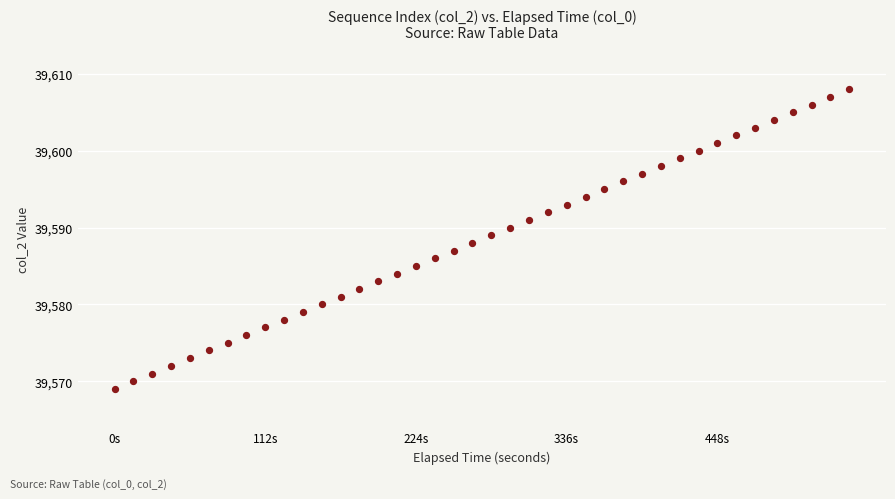

What is the range of Y values (max minus min)?

39